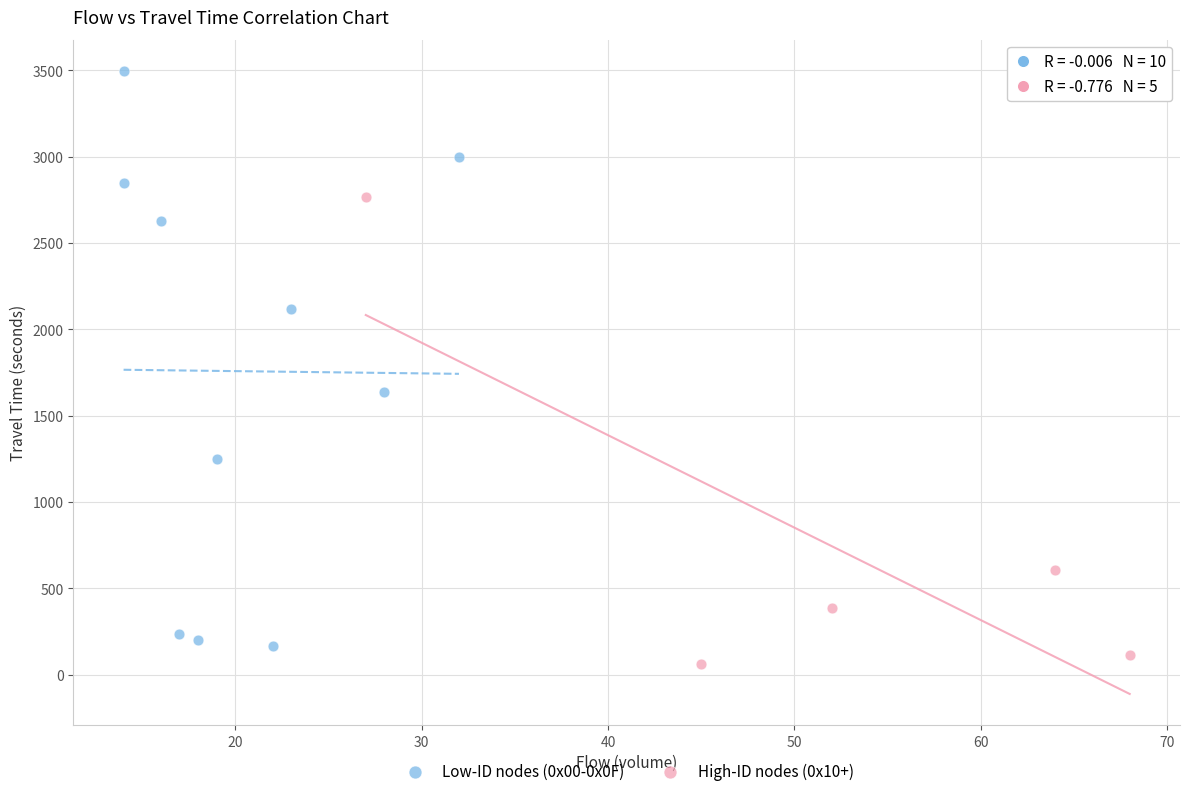

Which series reaches the minimum Y coordinate?

High-ID nodes (0x10+)